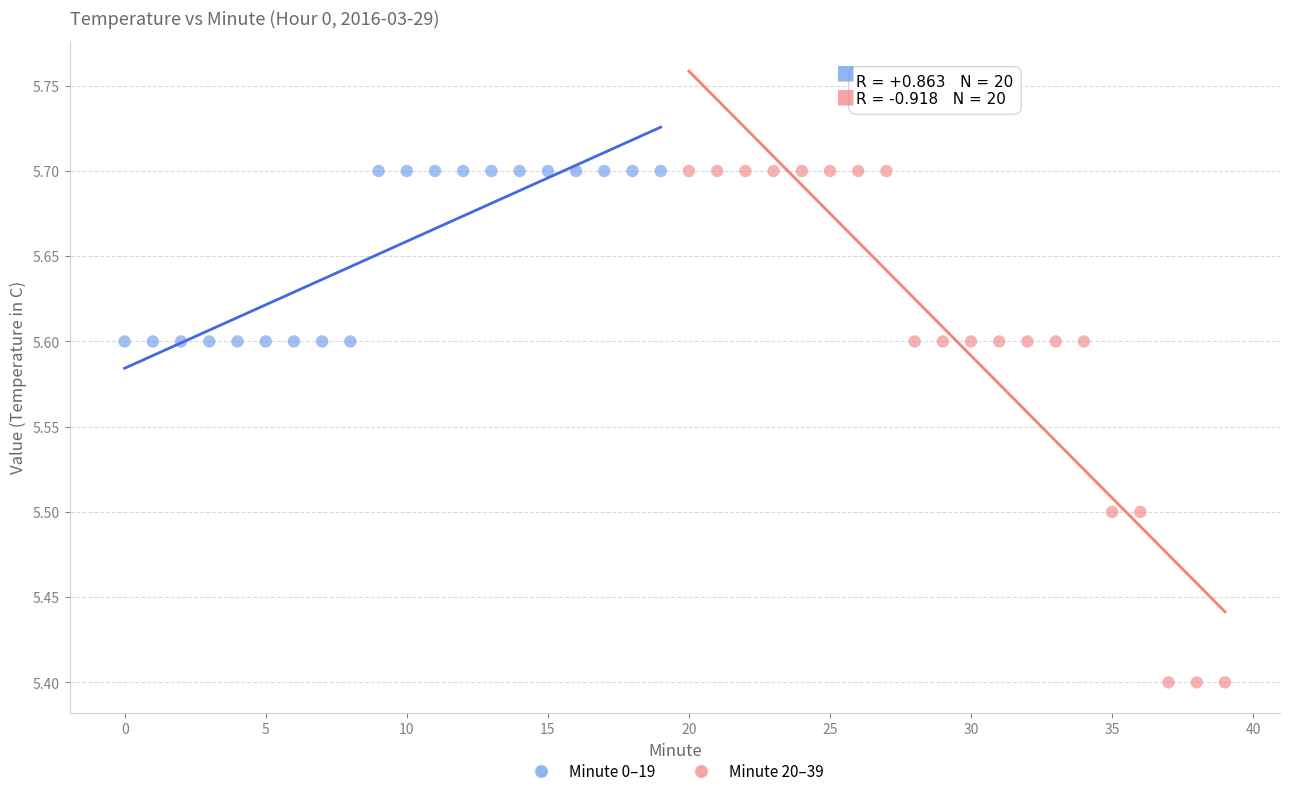

Which series reaches the minimum Y coordinate?

Minute 20–39